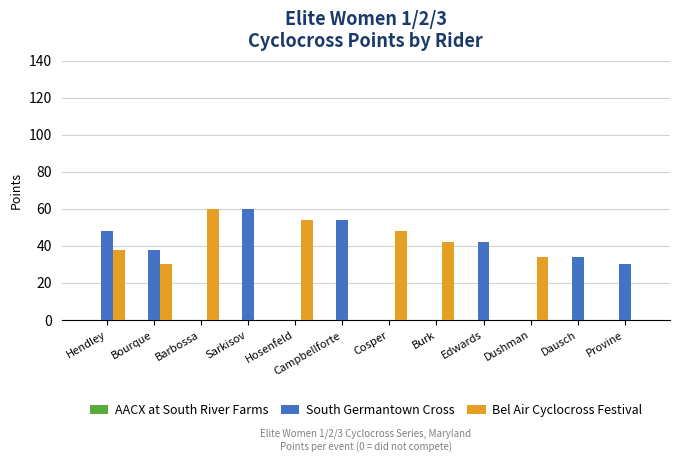

What is the maximum value shown in the chart?

60